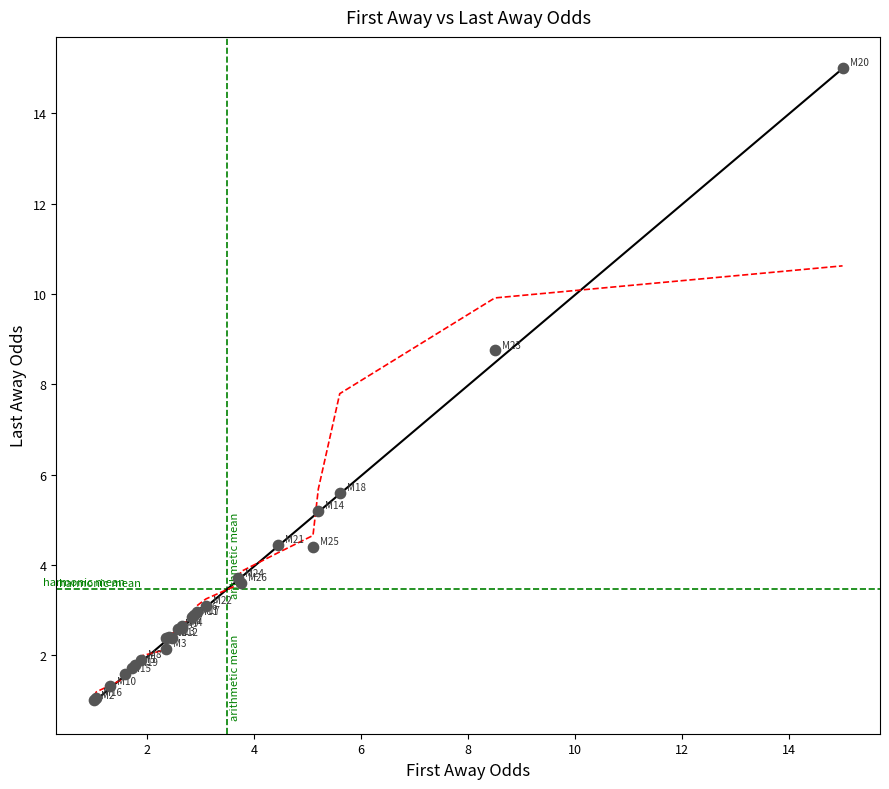

What Y value in the scatter plot is closest to 8?

8.8